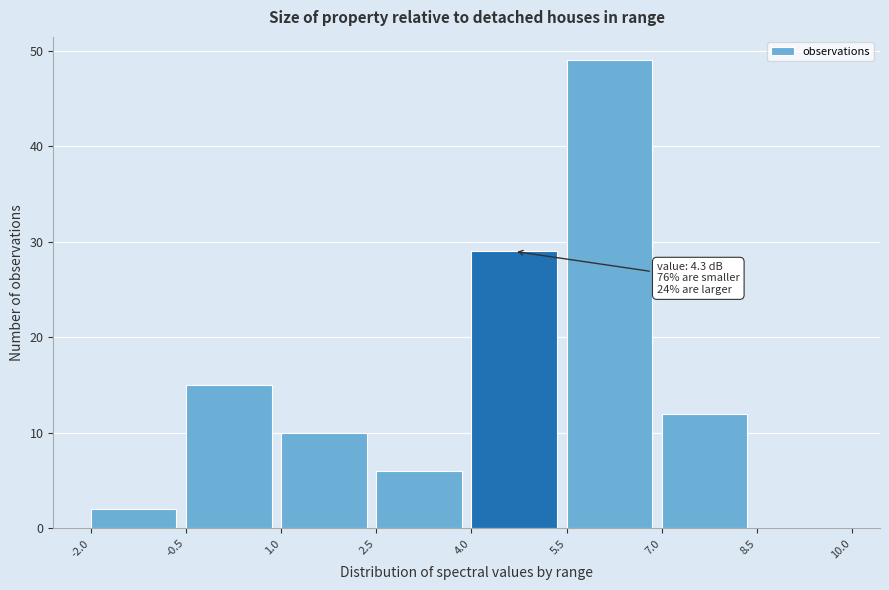

Which range on the x-axis has the tallest bar?

5.5 to 7.0